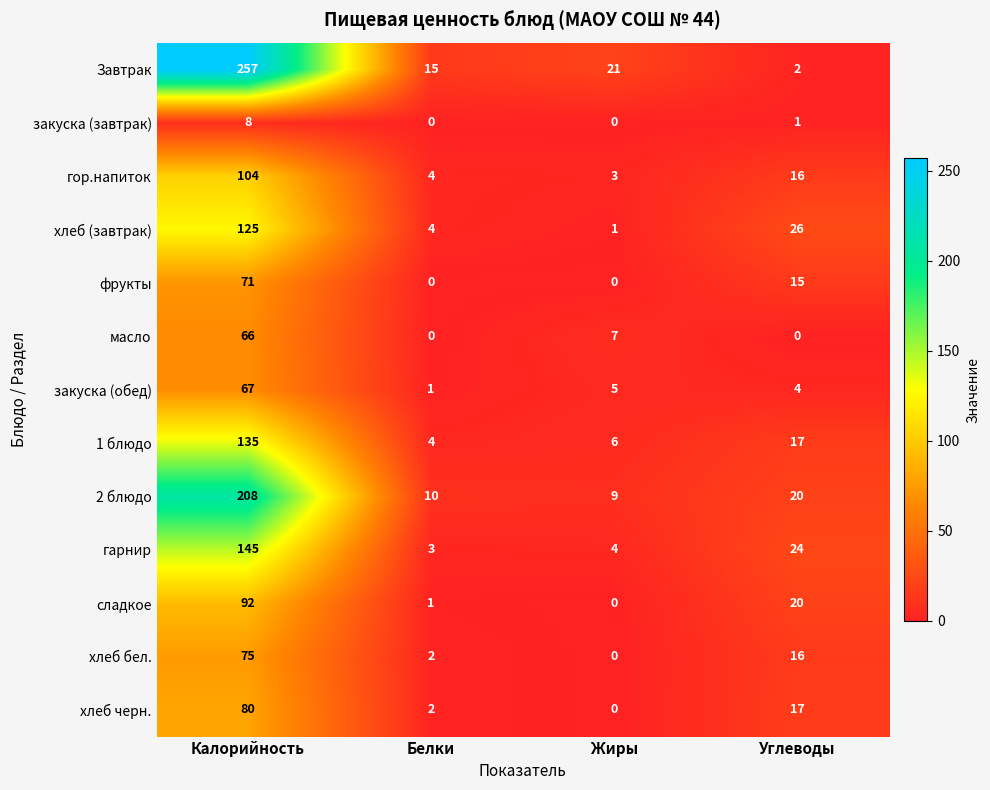

Which series changed the most between Калорийность and Белки?

Завтрак